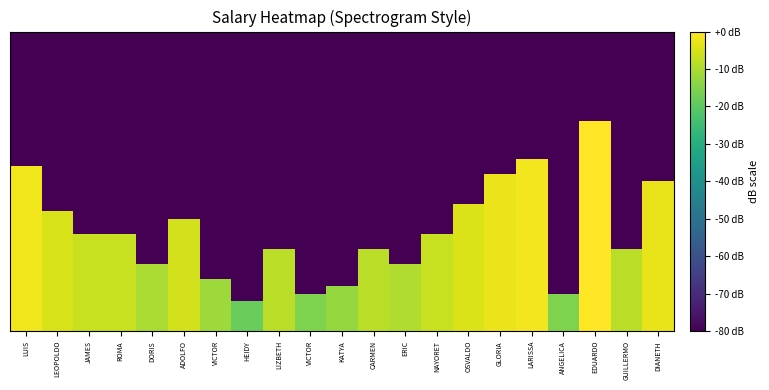

How many distinct data groups are displayed?

40